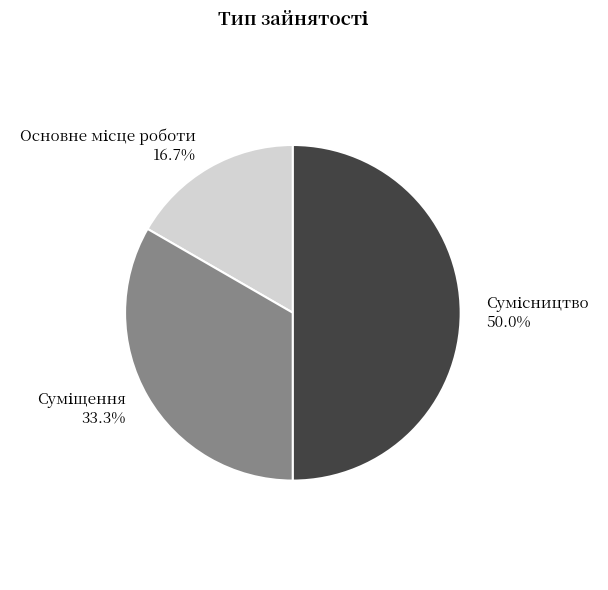

How much of the chart is everything except Основне місце роботи?

83.3%